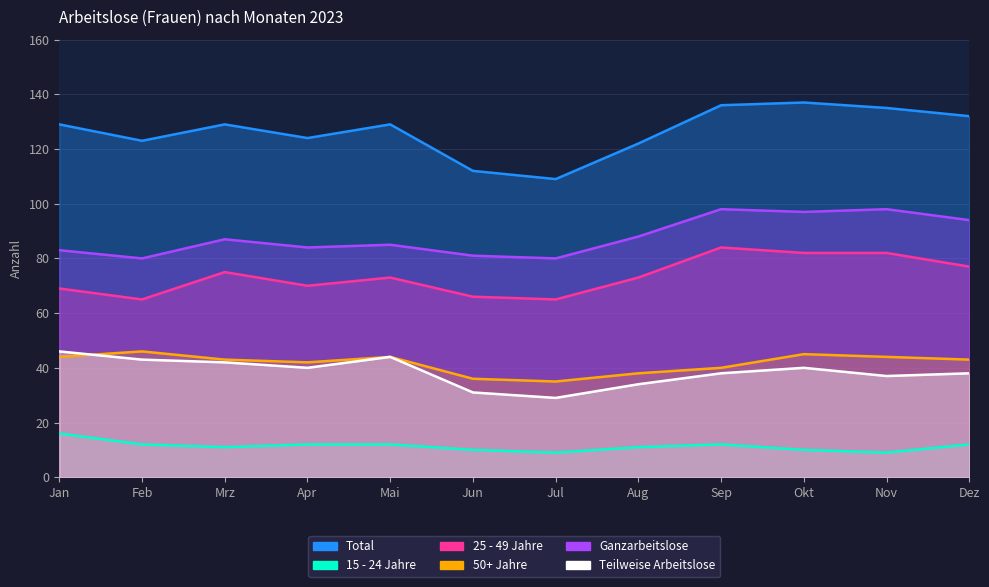

Where does the 15 - 24 Jahre series first go above 12?

Jan